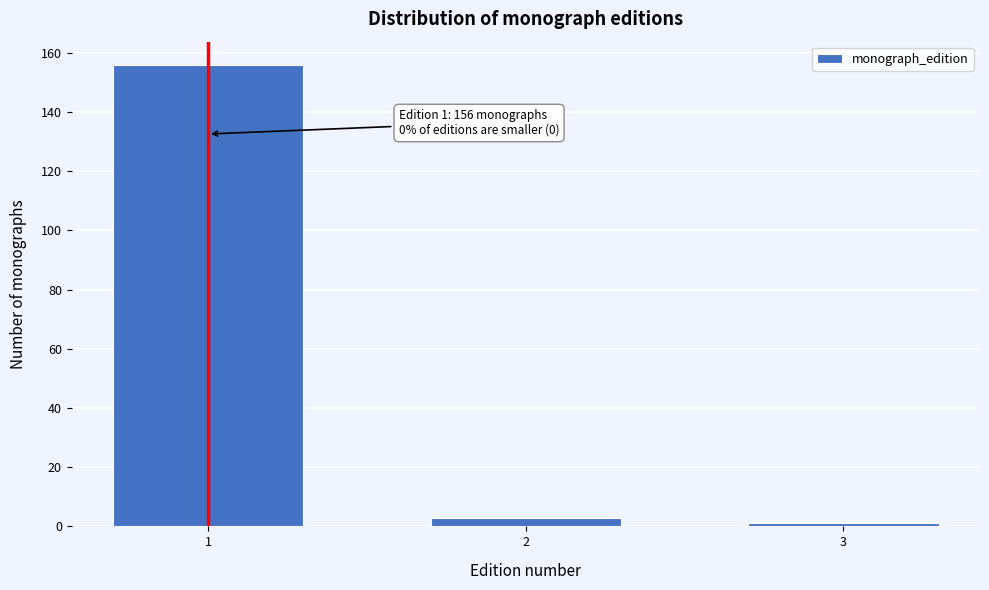

Reading right to left, extract all data points from this chart.

1	3	156